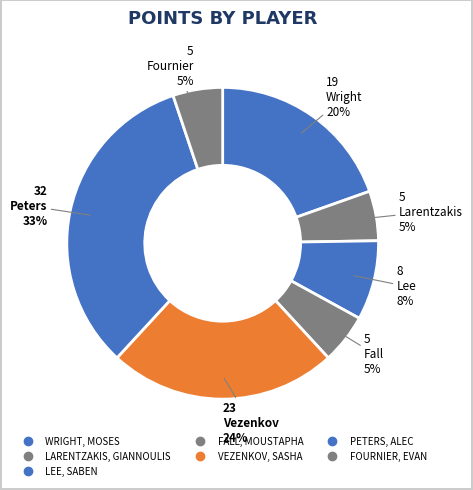

To the nearest percent, what percentage of the pie is PETERS, ALEC?

33%